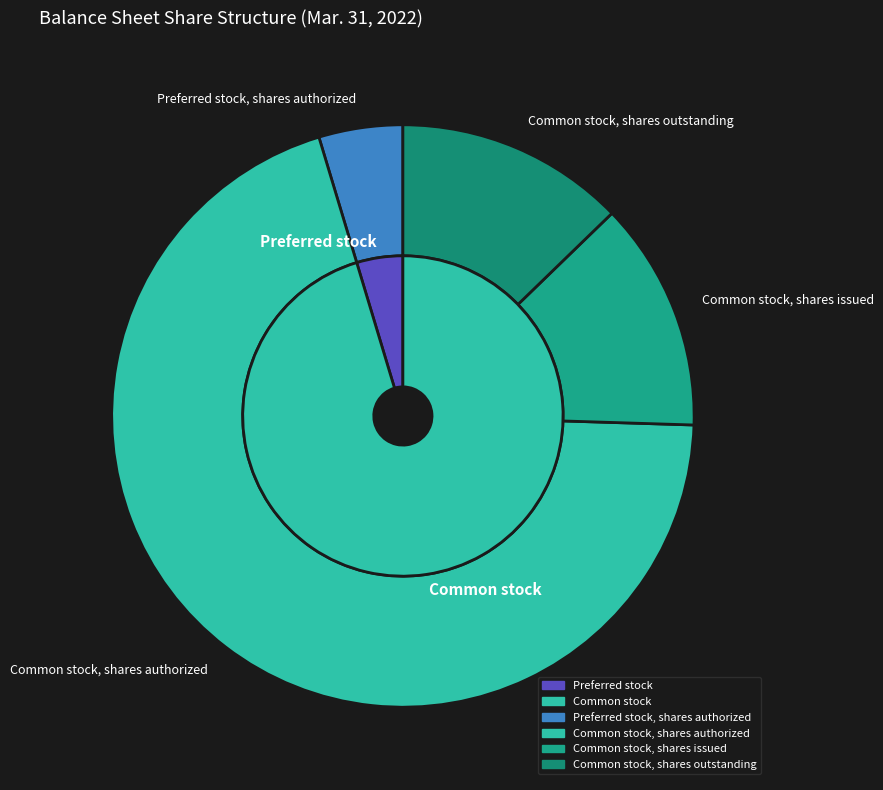

How many slices are in this pie chart?

4